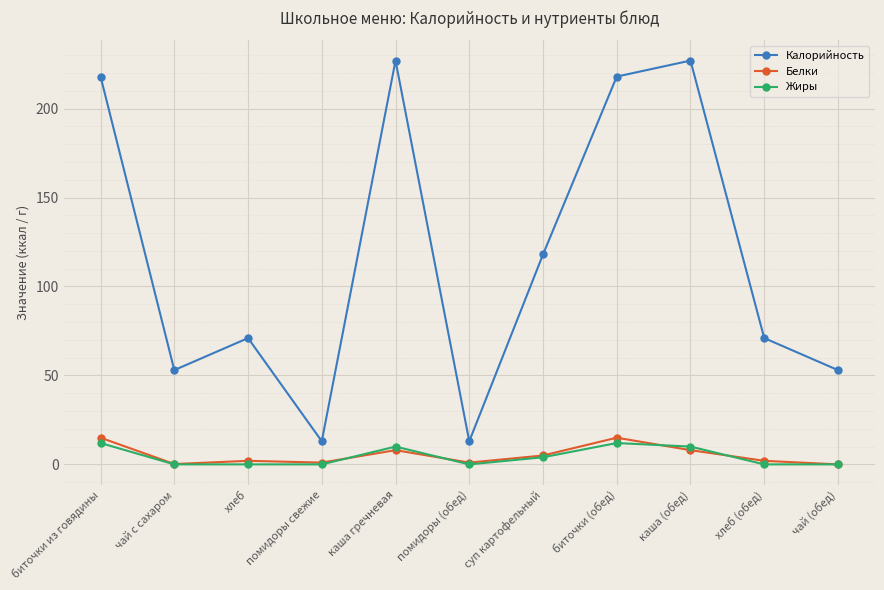

List the series in order of their peak value, lowest first.

Жиры, Белки, Калорийность